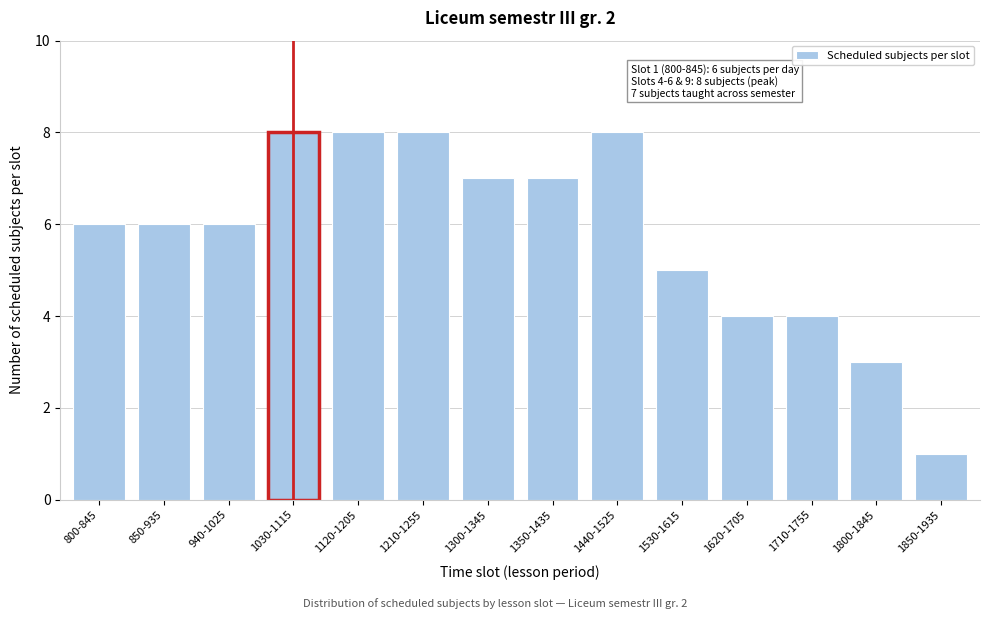

Reading left to right, transcribe all the data shown in this chart.

6	6	6	8	8	8	7	7	8	5	4	4	3	1